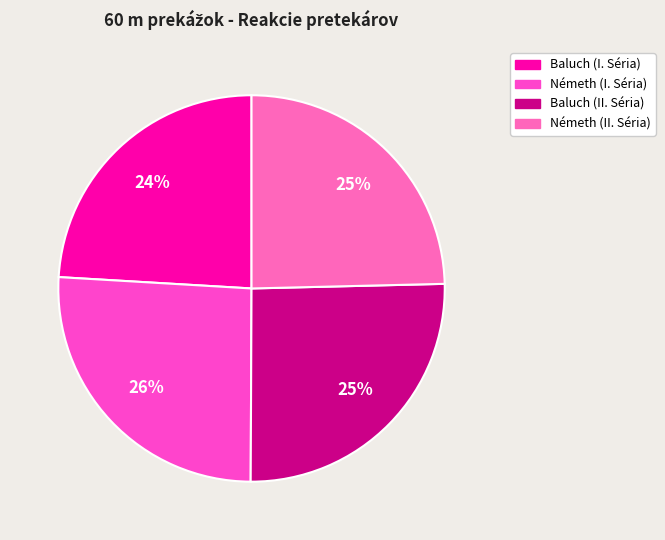

Is it true that Baluch (II. Séria) is 25% of the pie?

True